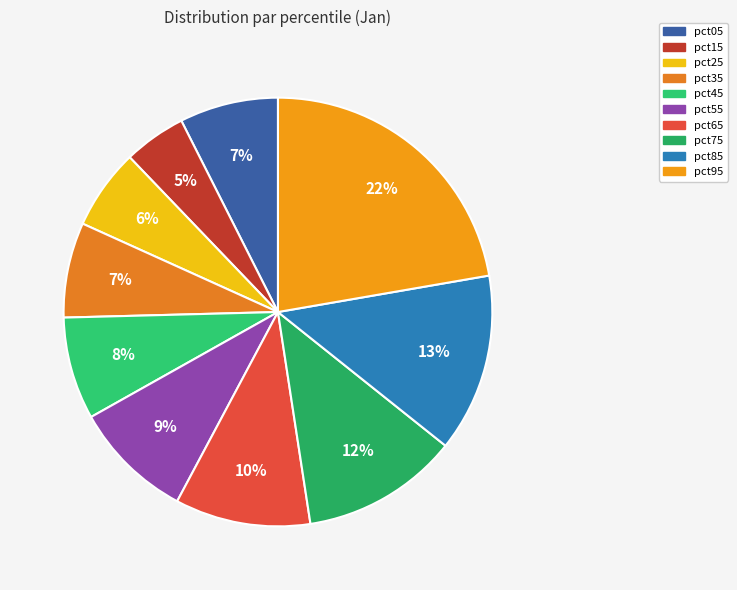

Rank the categories by value from highest to lowest.

pct95, pct85, pct75, pct65, pct55, pct45, pct05, pct35, pct25, pct15